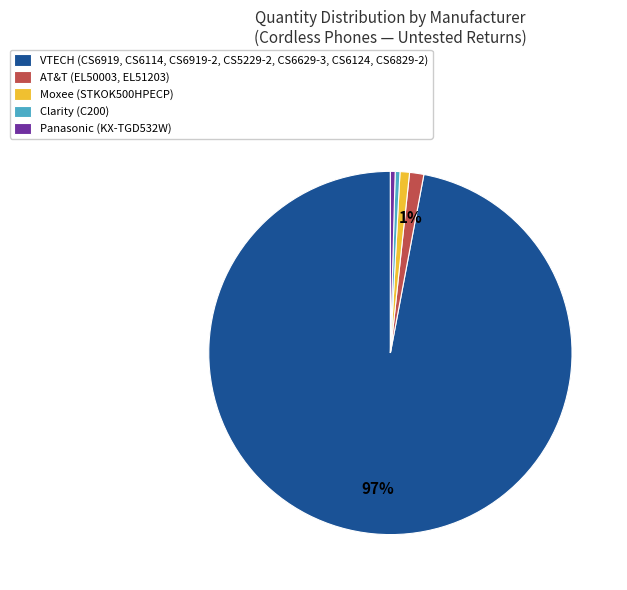

What is the largest slice in the pie chart?

VTECH (CS6919, CS6114, CS6919-2, CS5229-2, CS6629-3, CS6124, CS6829-2)